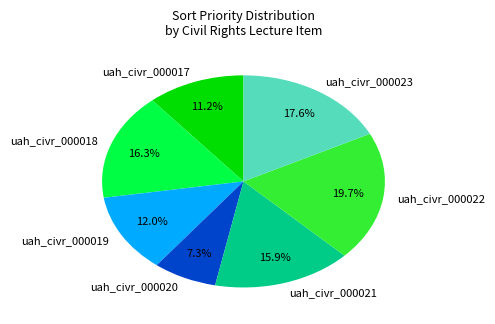

What percentage is the uah_civr_000023 slice, to the nearest percent?

18%